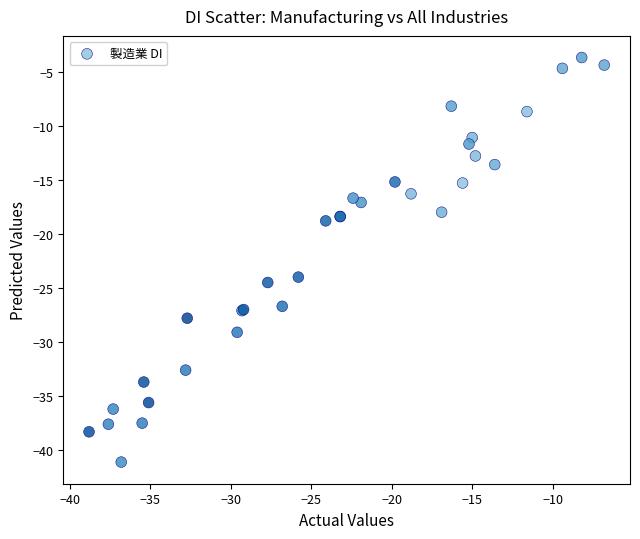

What Y value in the scatter plot is closest to -22?

-24.0